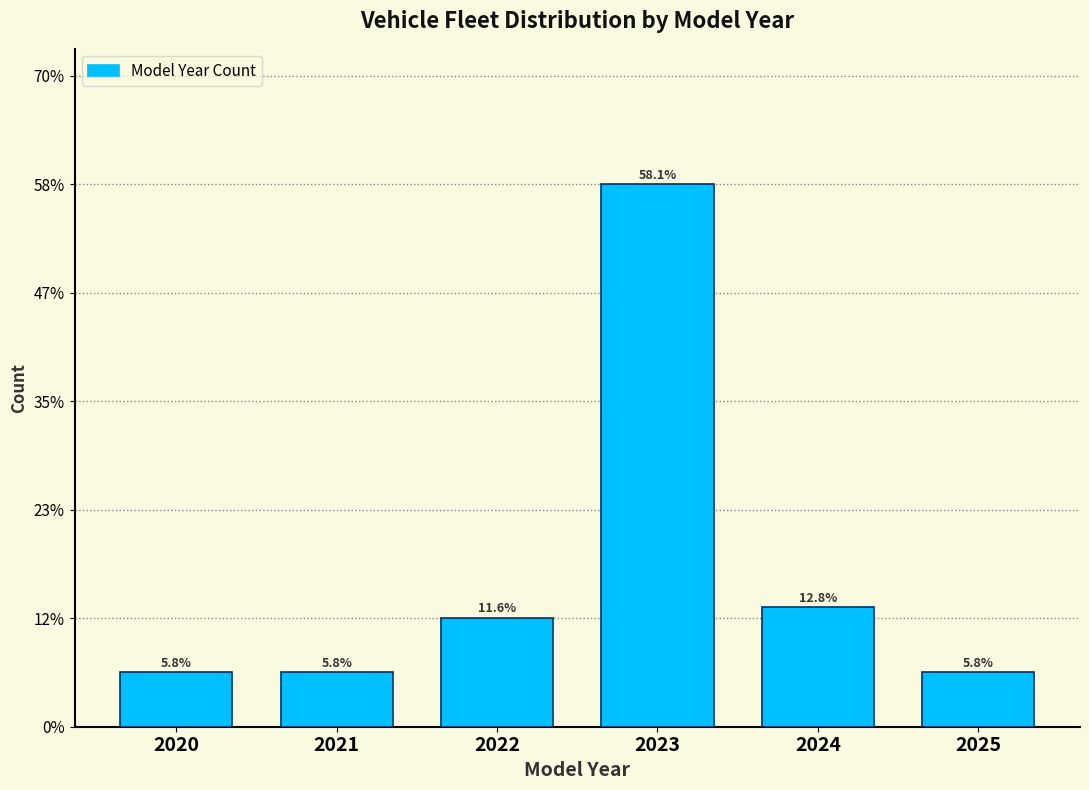

Reading left to right, transcribe all the data shown in this chart.

2020=5.8	2021=5.8	2022=11.6	2023=58.1	2024=12.8	2025=5.8